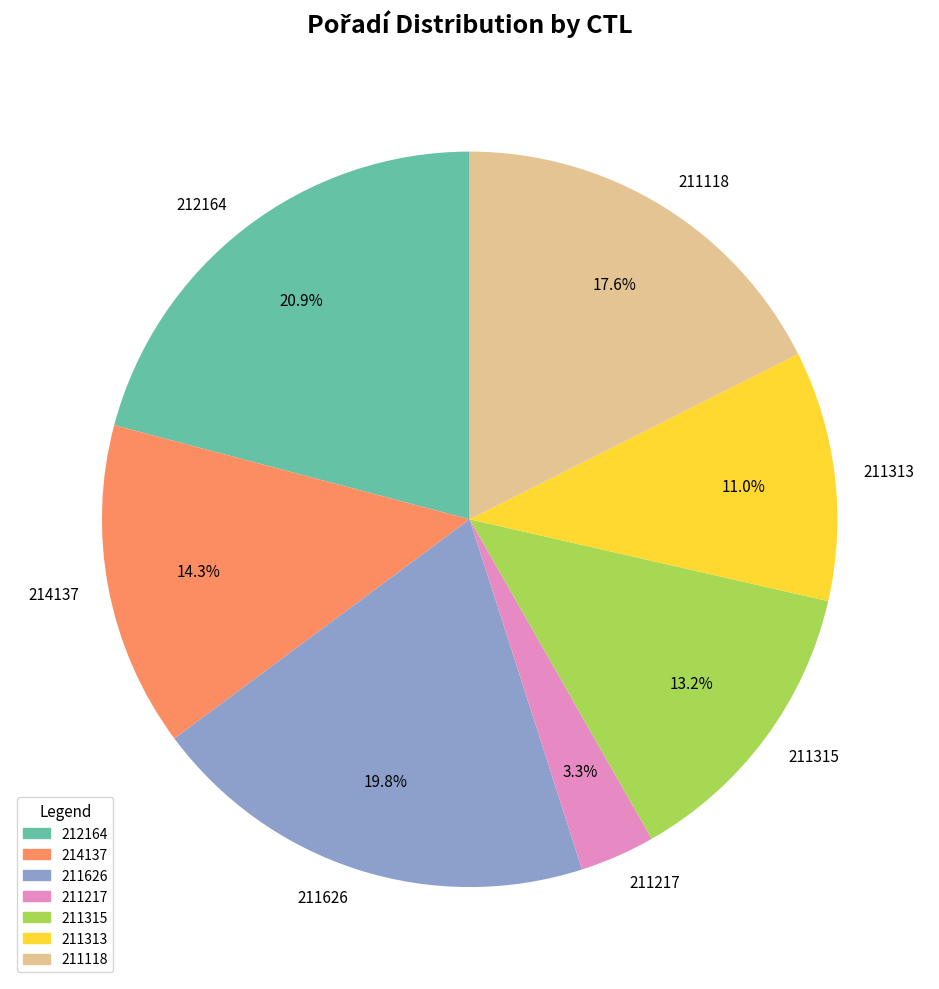

To the nearest percent, what percentage of the pie is 211626?

20%